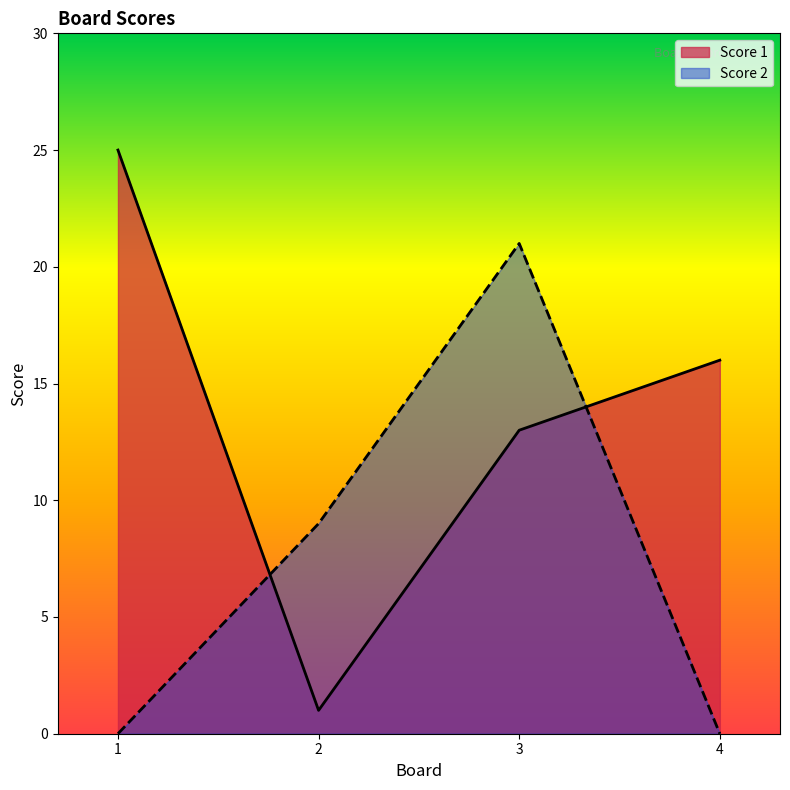

At which label is Score 2 closest to 10?

2